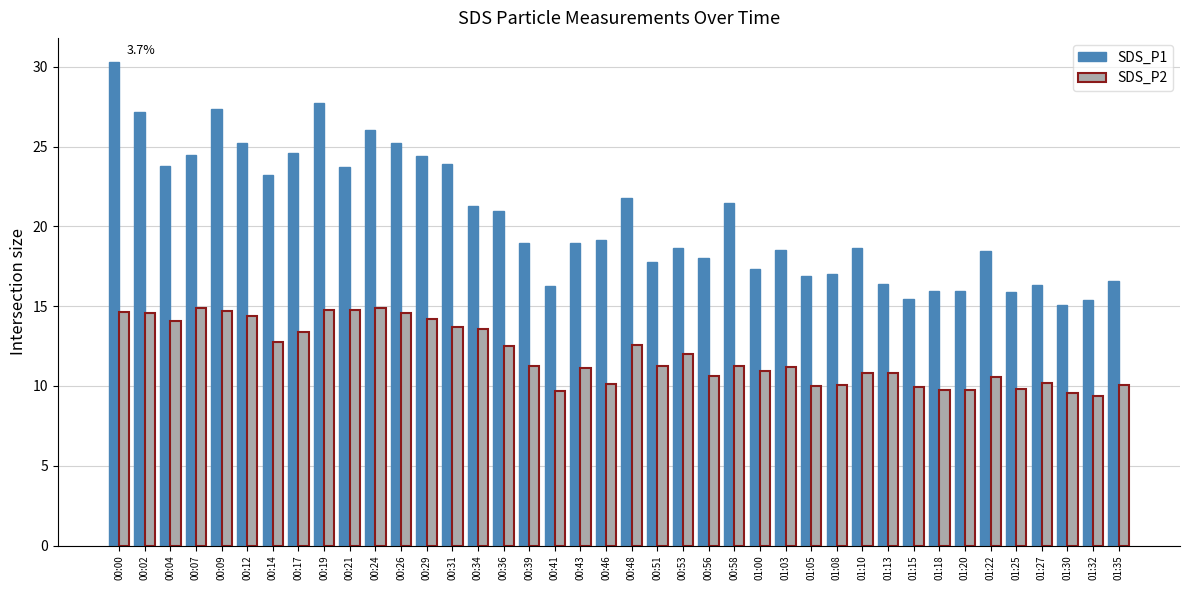

What is the difference between the maximum and second lowest values in the SDS_P1 series?

14.9